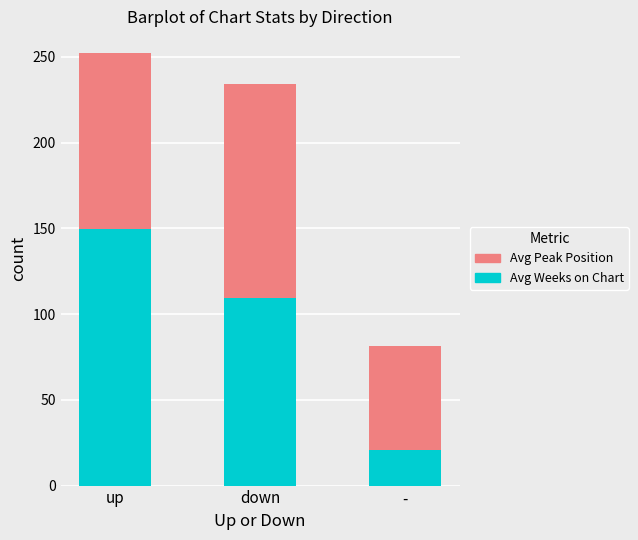

At which label does Avg Weeks on Chart reach its peak?

up